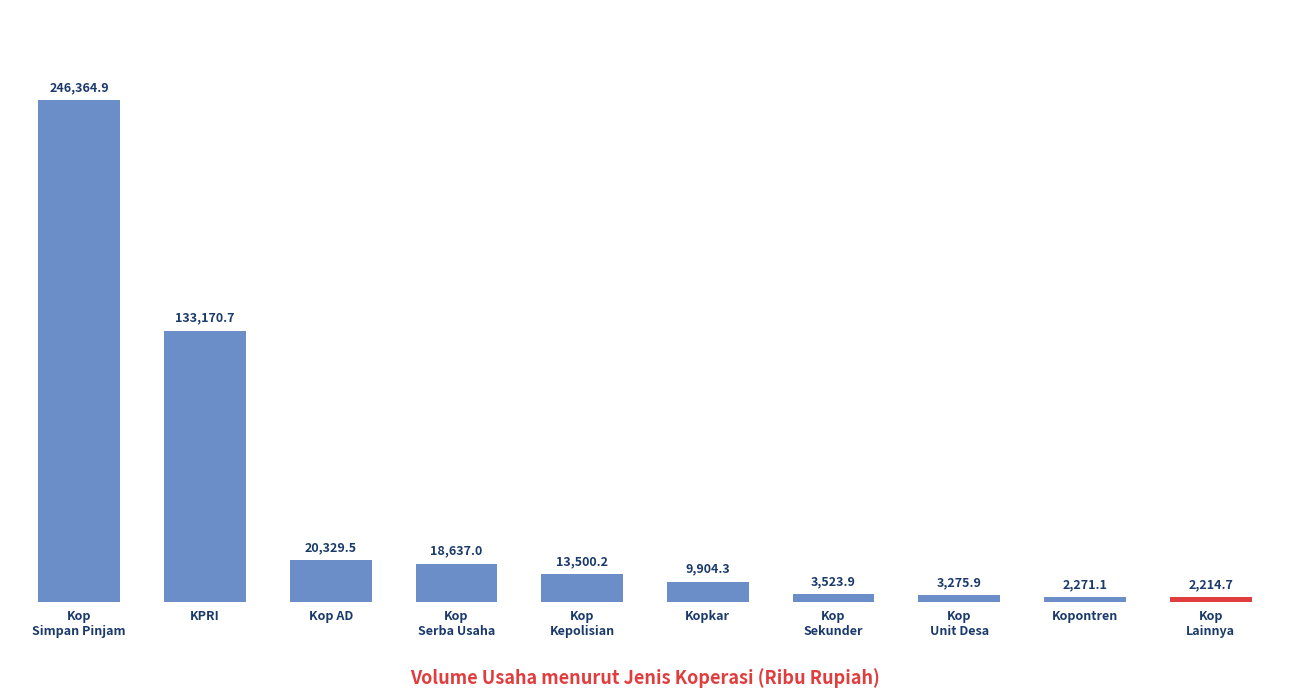

What is the change in value from Kop
Serba Usaha to Kop
Sekunder?

-15113141.2